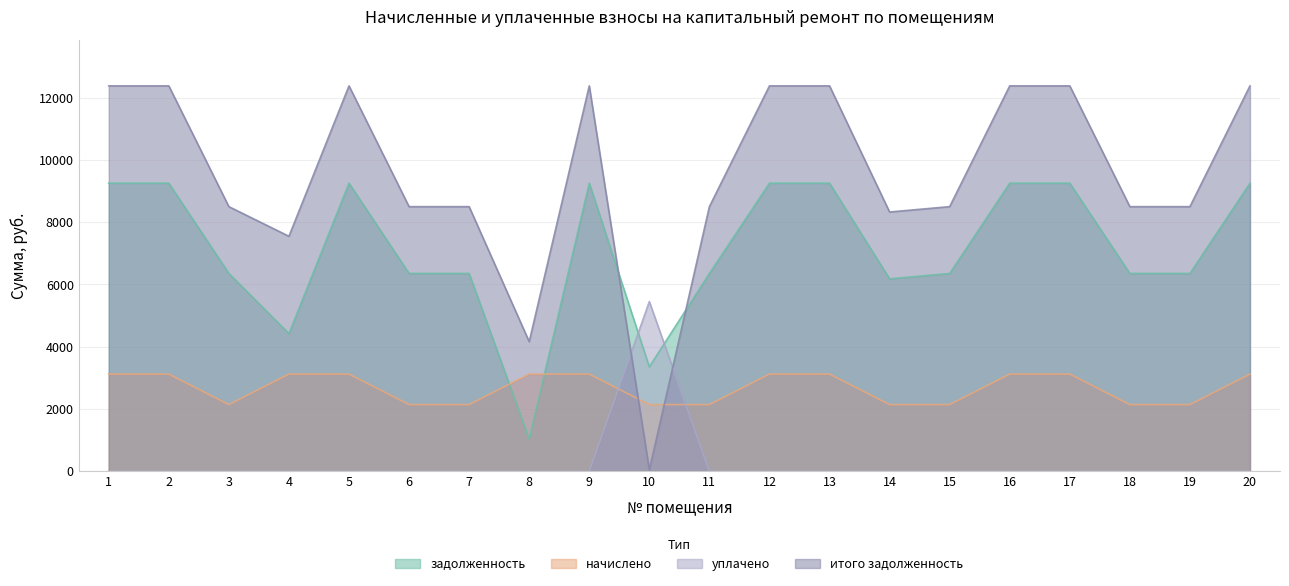

At which label does начислено first exceed 3123?

1